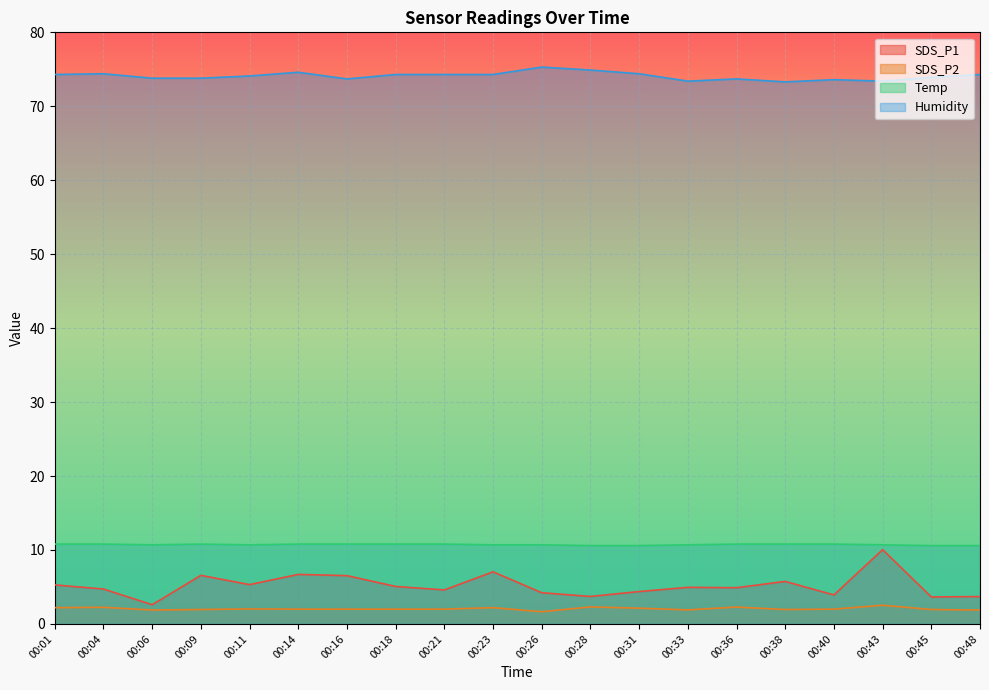

List the series in order of their peak value, lowest first.

SDS_P2, SDS_P1, Temp, Humidity